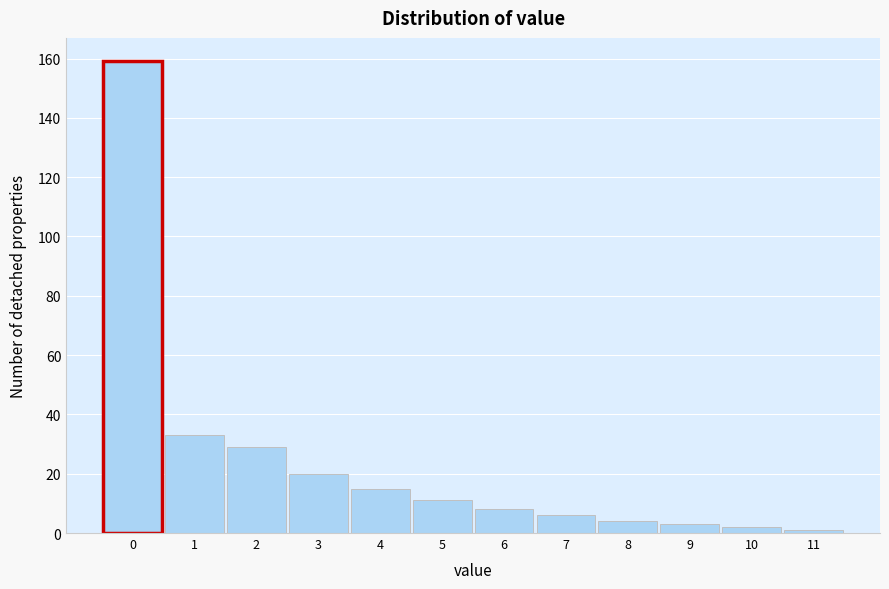

Reading right to left, what are all the values shown in this chart?

11=1	10=2	9=3	8=4	7=6	6=8	5=11	4=15	3=20	2=29	1=33	0=159